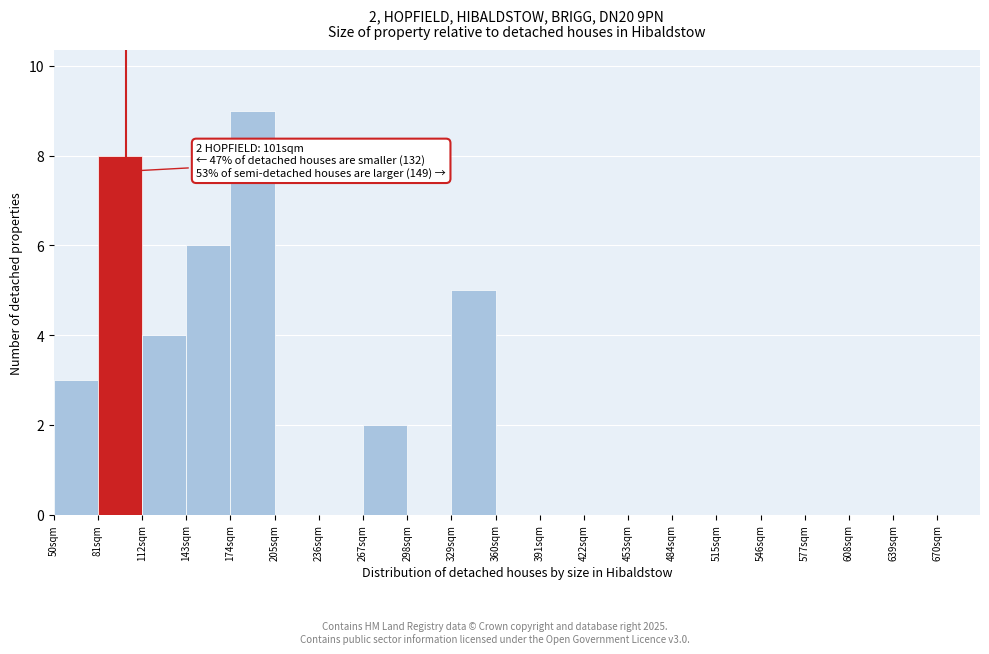

Over which range of the x-axis is the bar tallest?

174 to 205